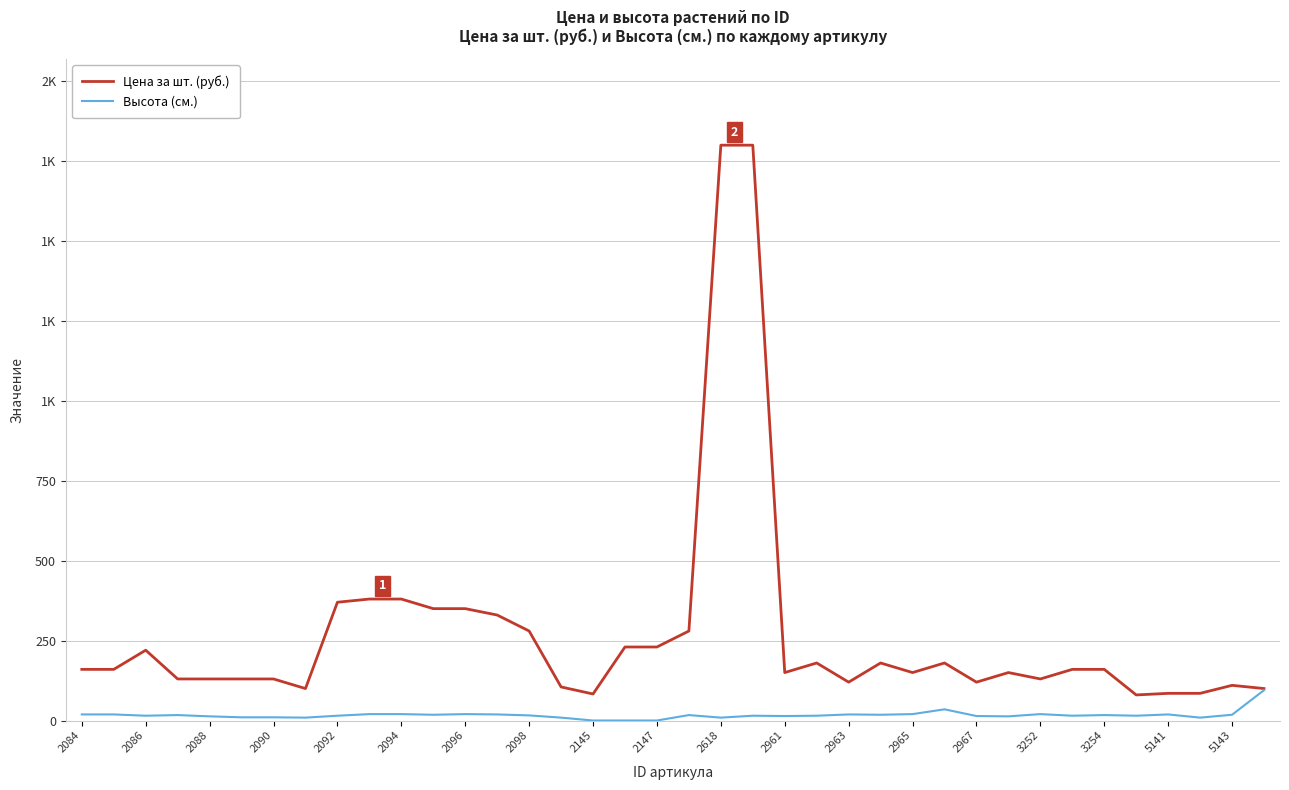

What are all the series names shown in the legend?

Цена за шт. (руб.), Высота (см.)